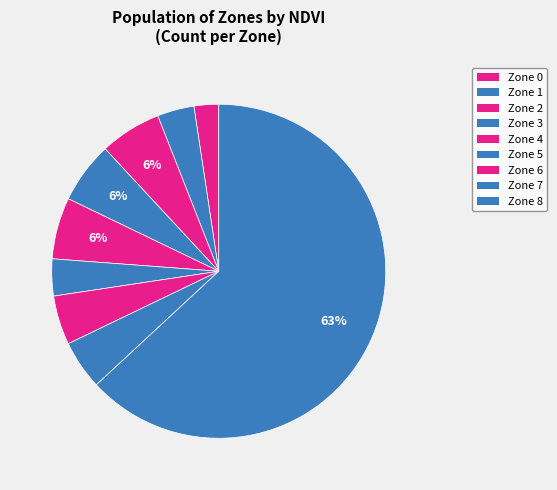

How many slices are in this pie chart?

9